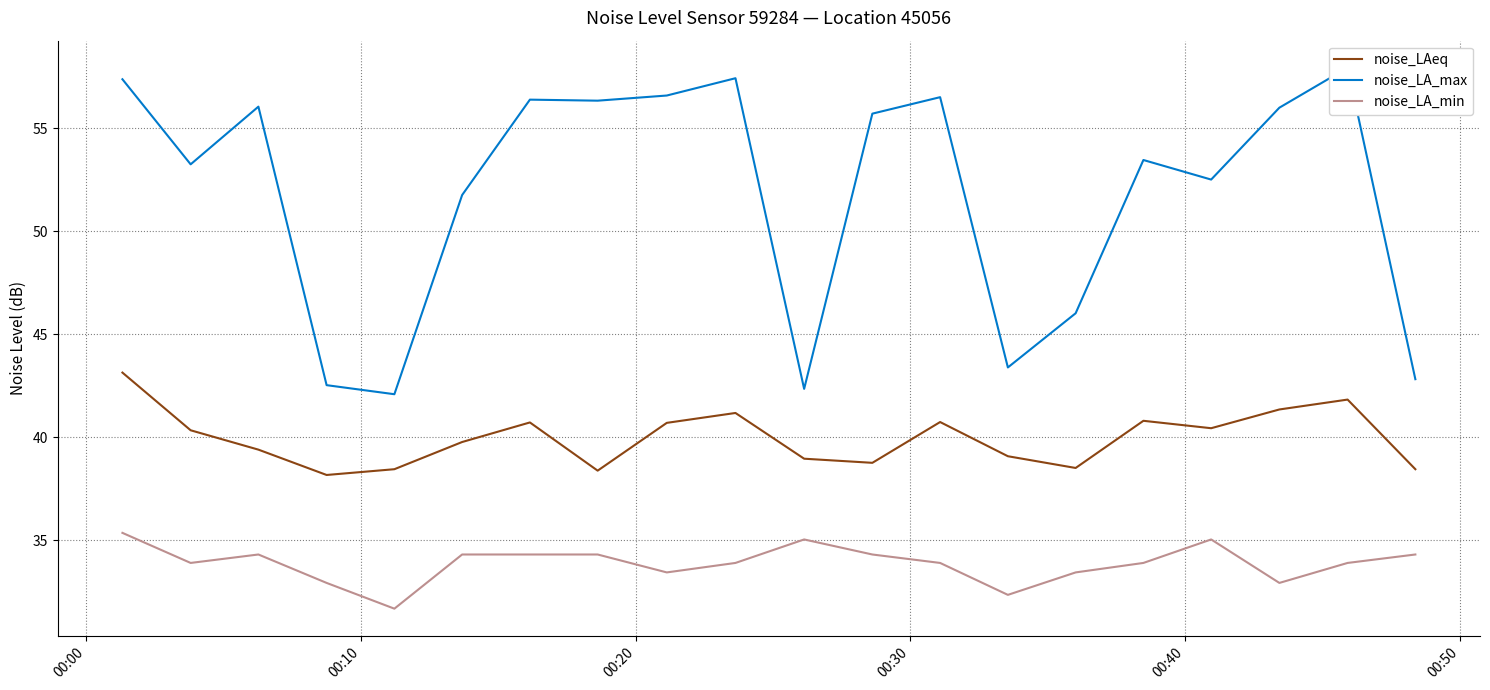

What is the highest value of the noise_LA_min series?

35.4